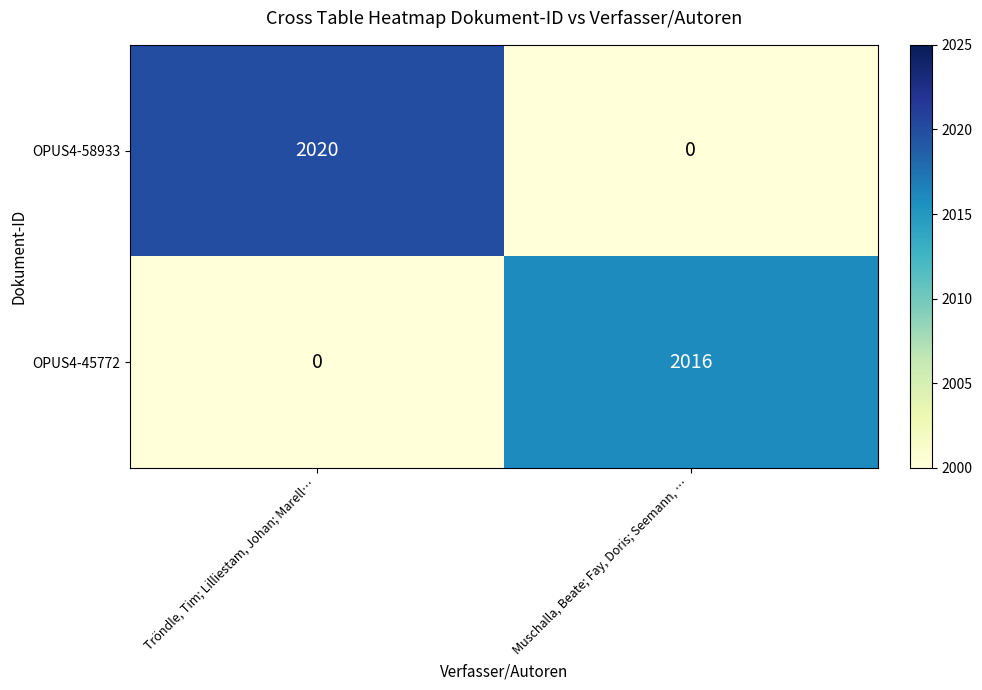

Which series has the largest total across all categories?

OPUS4-58933